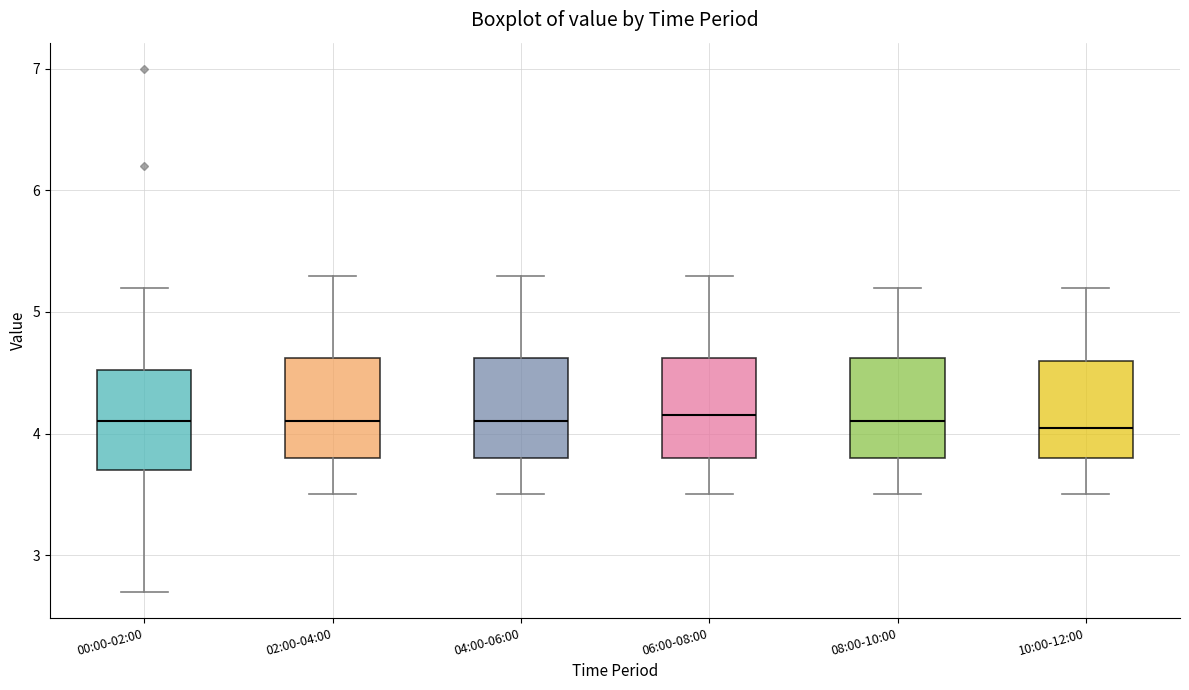

Where does the median line of the box for 04:00-06:00 sit on the y-axis? The values are not printed on the chart, so give them approximately, as read against the axis.

4.1